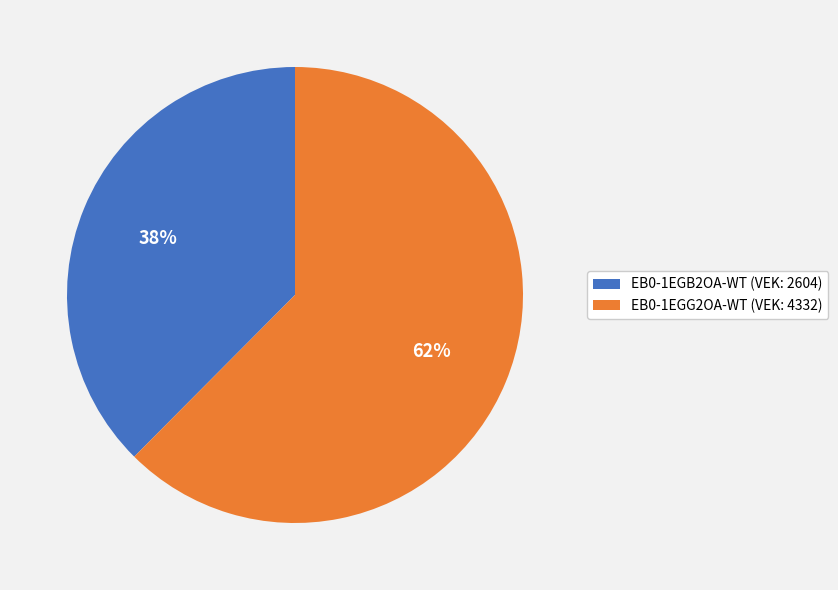

Is it true that EB0-1EGB2OA-WT (VEK: 2604) is 38% of the pie?

True